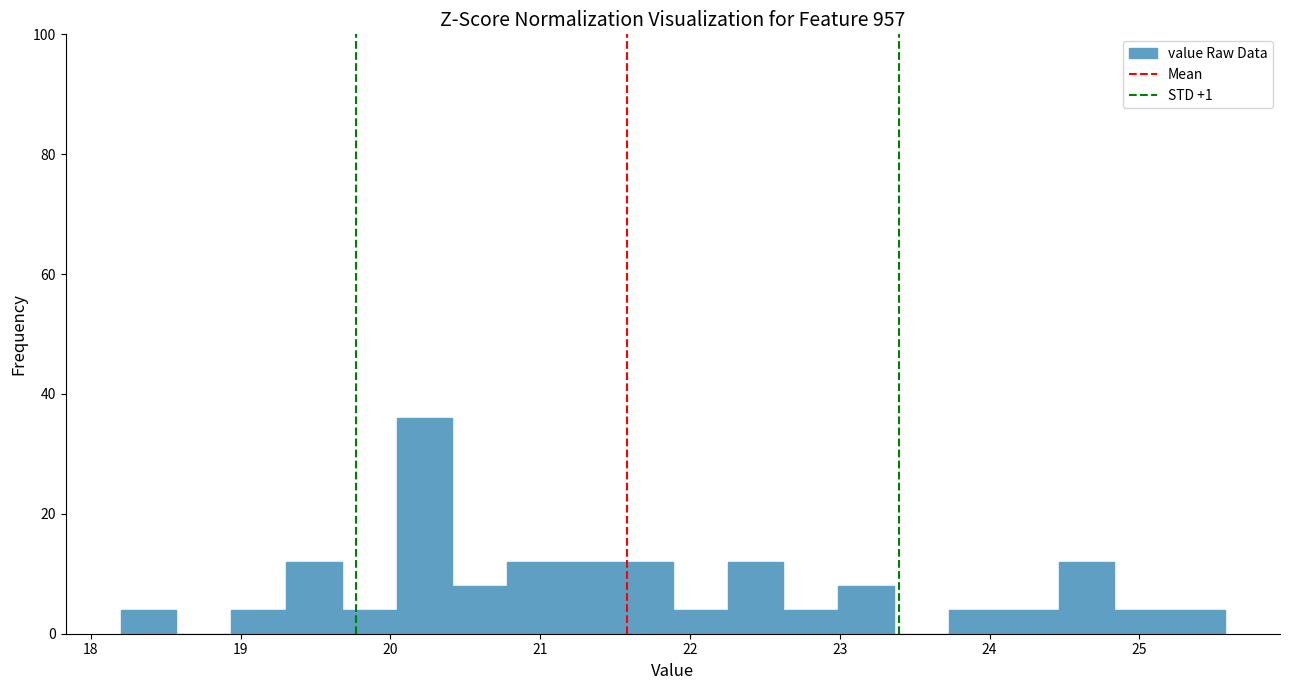

Read against the x-axis, roughly where is the centre of the tallest bar?

20.2